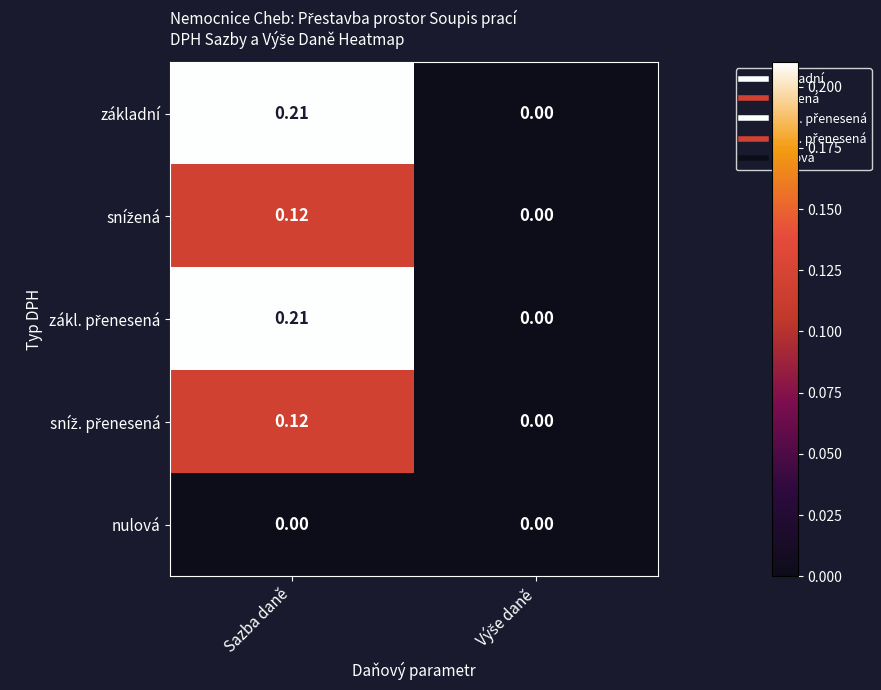

At which category is the sum across all series the highest?

Sazba daně